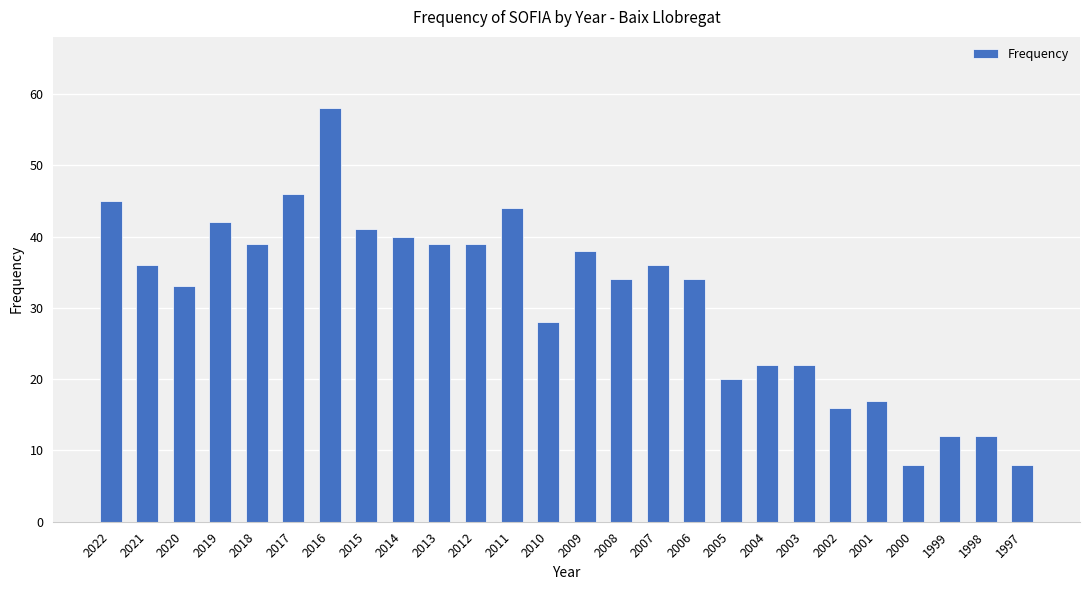

The value at 2017 is 46. True or false?

True